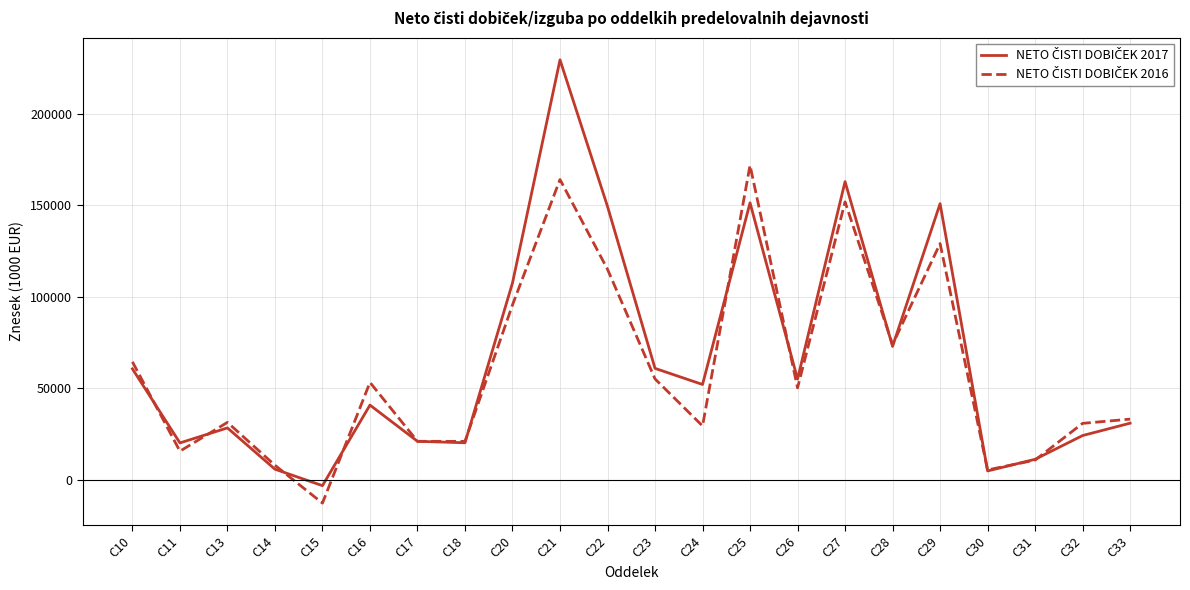

Which category has the lowest value across all series?

C15